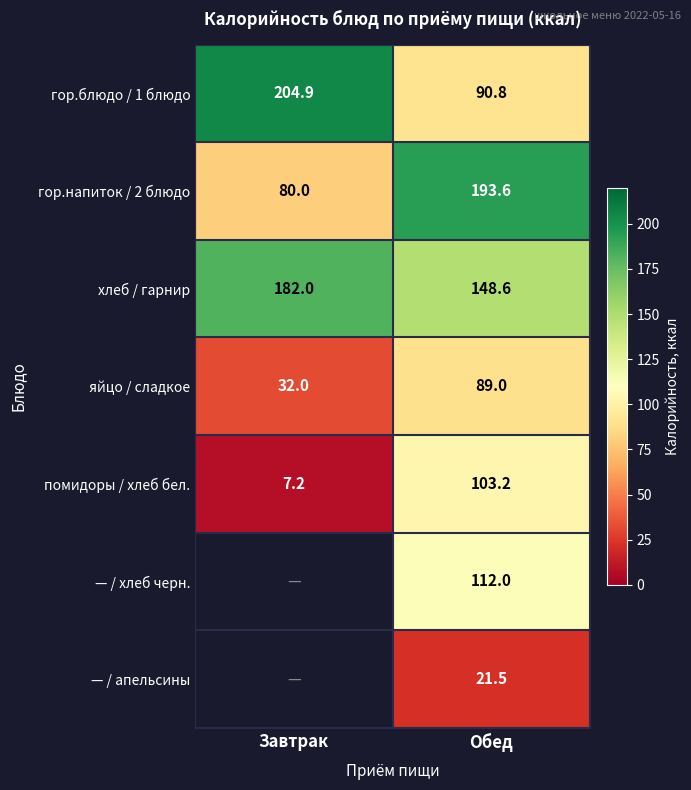

How many values in the гор.блюдо / 1 блюдо series exceed 204?

1